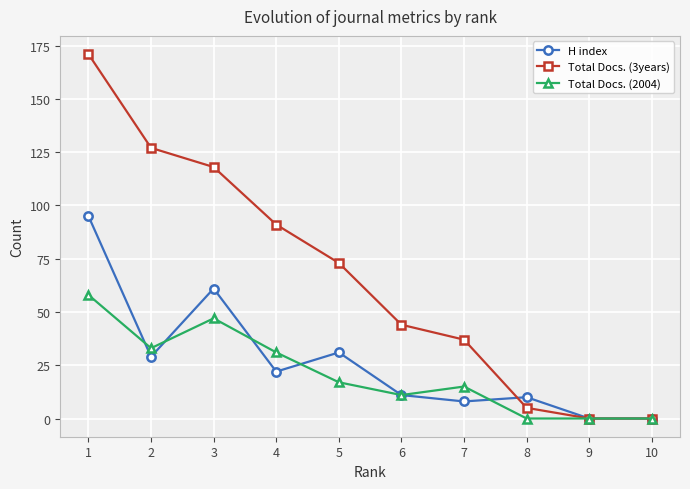

Reading left to right, what are all the values shown in this chart?

H index: 1=95	2=29	3=61	4=22	5=31	6=11	7=8	8=10	9=0	10=0
Total Docs. (3years): 1=171	2=127	3=118	4=91	5=73	6=44	7=37	8=5	9=0	10=0
Total Docs. (2004): 1=58	2=33	3=47	4=31	5=17	6=11	7=15	8=0	9=0	10=0